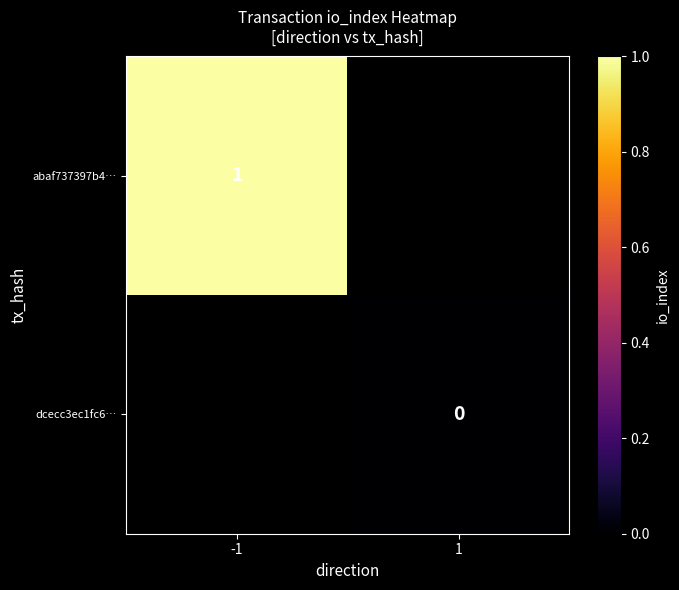

True or false: abaf737397b4… has a value of 1.7 at -1.

False